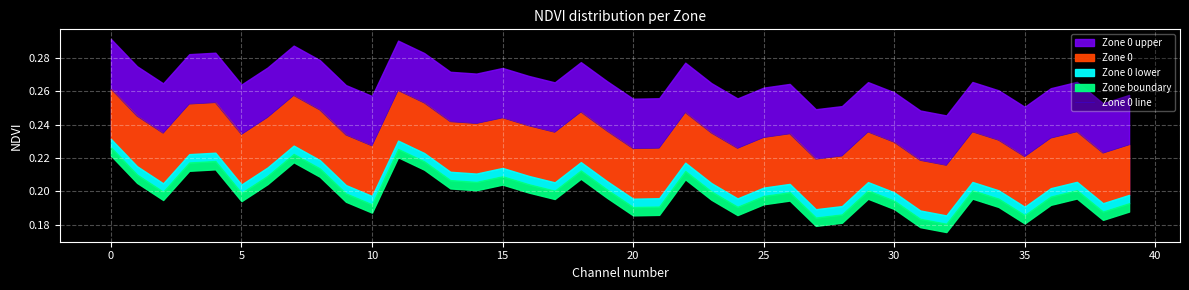

Reading right to left, list all the values displayed in this chart.

0.2	0.2	0.2	0.2	0.2	0.2	0.2	0.2	0.2	0.2	0.2	0.2	0.2	0.2	0.2	0.2	0.2	0.2	0.2	0.2	0.2	0.2	0.2	0.2	0.2	0.2	0.2	0.3	0.3	0.2	0.2	0.2	0.3	0.2	0.2	0.3	0.3	0.2	0.2	0.3